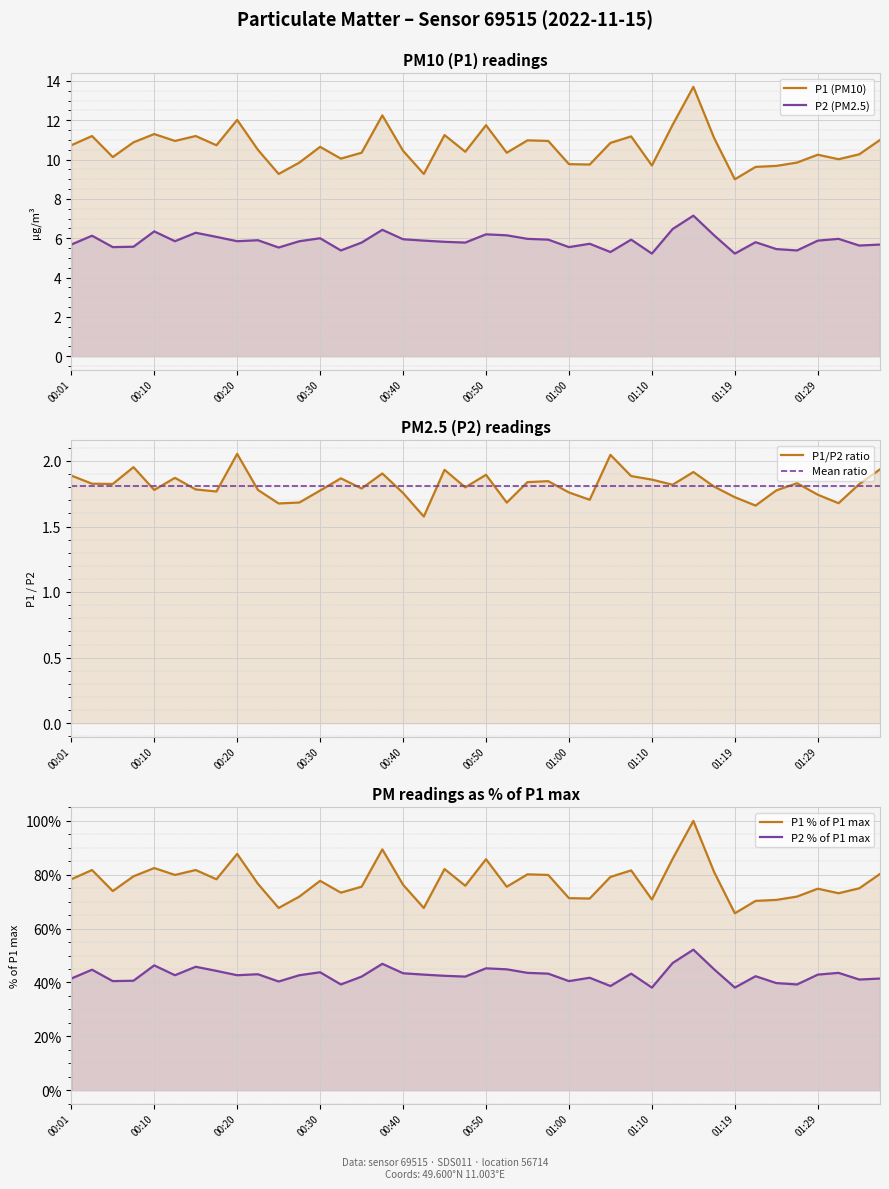

What is the label of the 2nd point from the left?

00:03